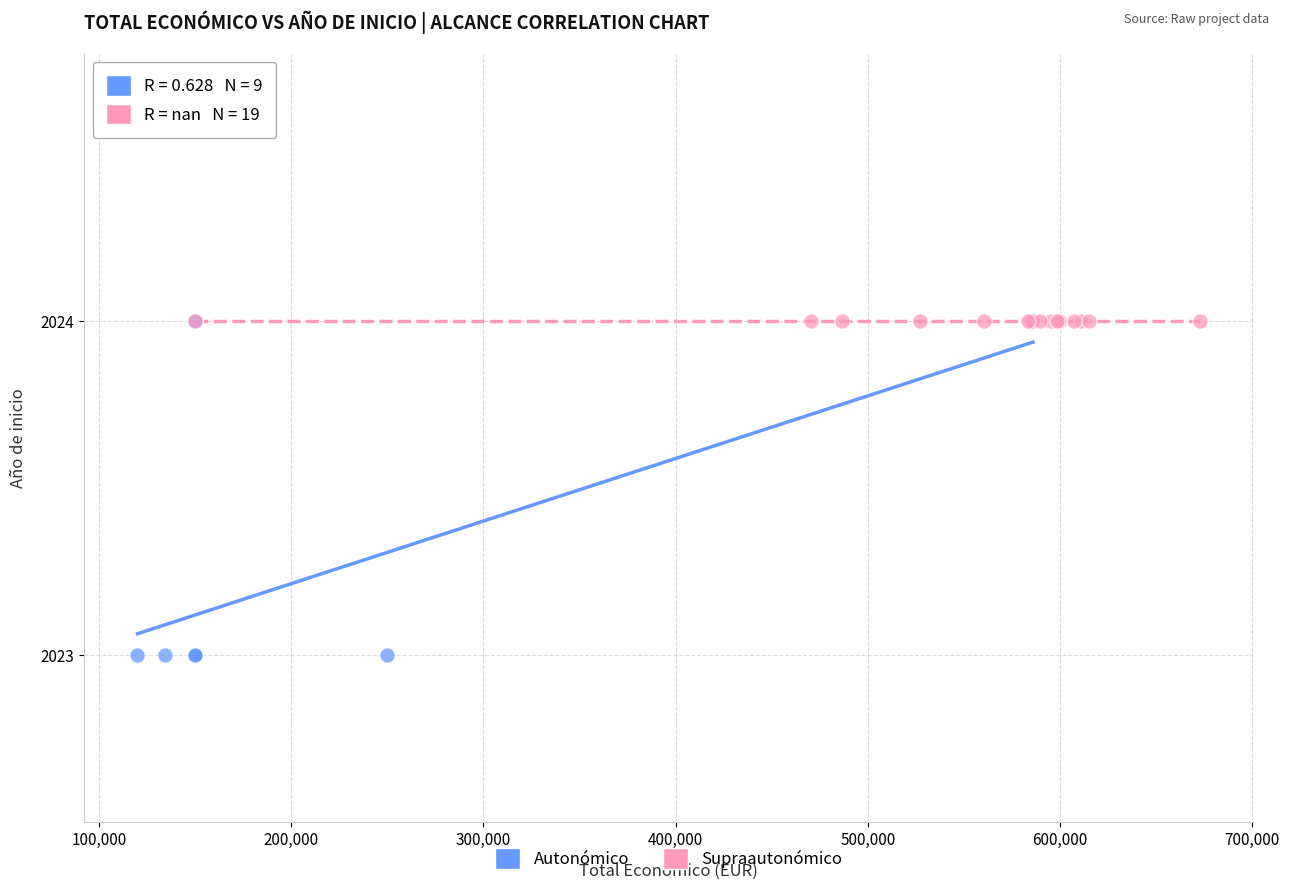

Which series contains the lowest Y value?

Autonómico